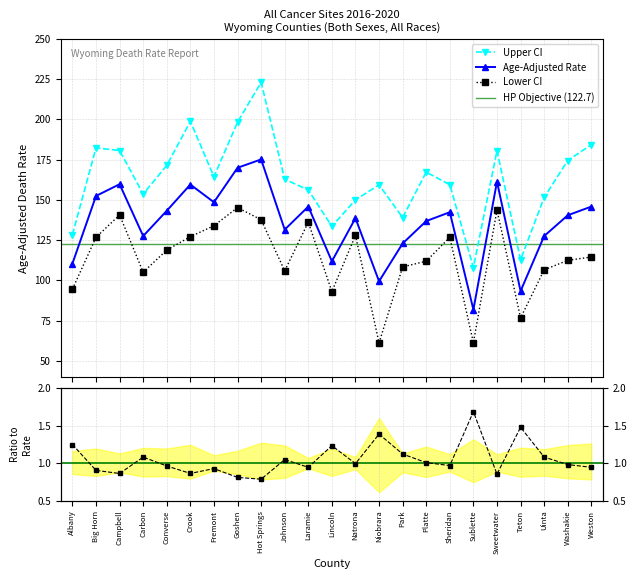

What is the label of the 6th point from the left?

Crook